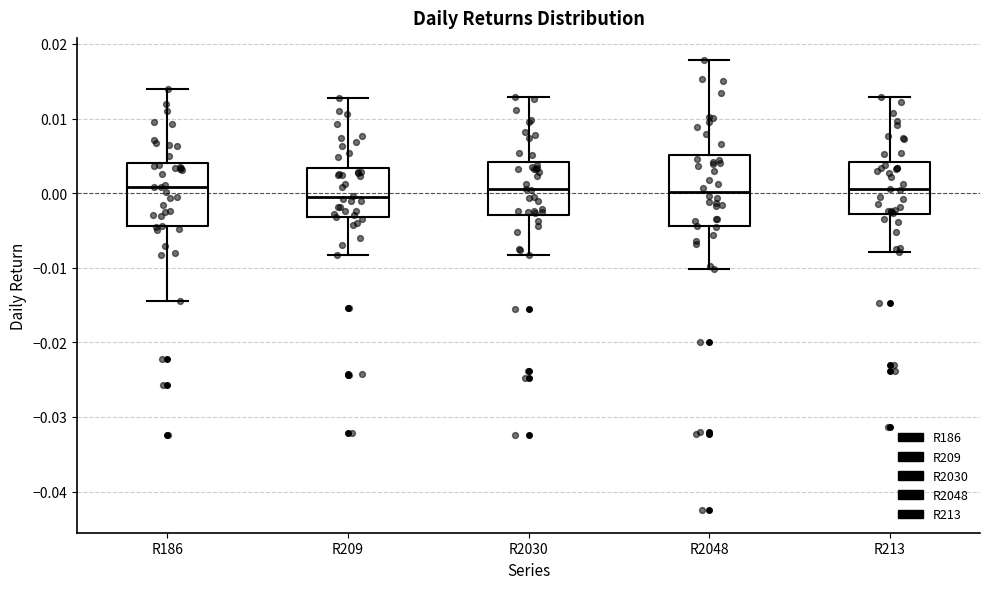

Reading left to right, transcribe this box plot: for each box, give where its median line is, the range the box spans, and where its two whiskers end, as read against the y-axis. The values are not printed on the chart, so give them approximately, as read against the axis.

R186: median 0.001, box -0.004 to 0.004, whiskers -0.014 to 0.014
R209: median -0.001, box -0.003 to 0.003, whiskers -0.008 to 0.013
R2030: median 0.000, box -0.003 to 0.004, whiskers -0.008 to 0.013
R2048: median 0.000, box -0.004 to 0.005, whiskers -0.010 to 0.018
R213: median 0.001, box -0.003 to 0.004, whiskers -0.008 to 0.013